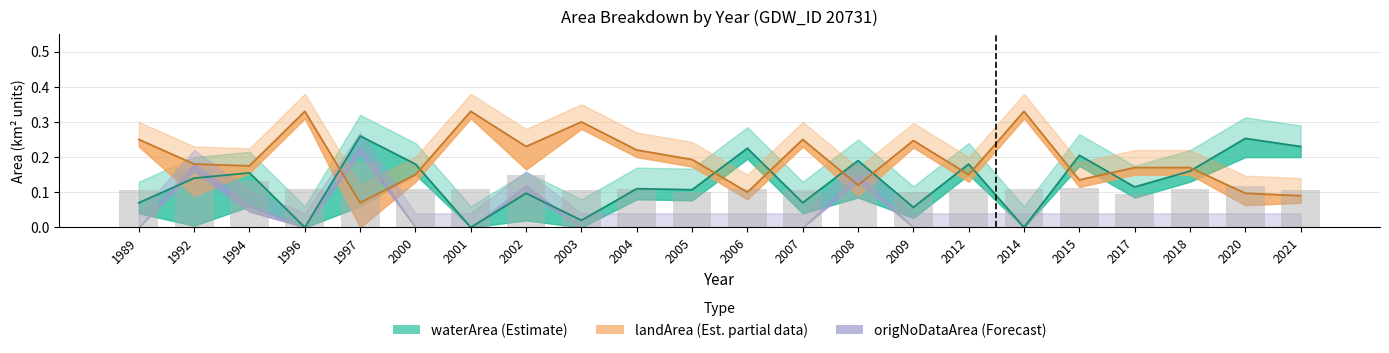

What is the sum of all landArea values?

4.3